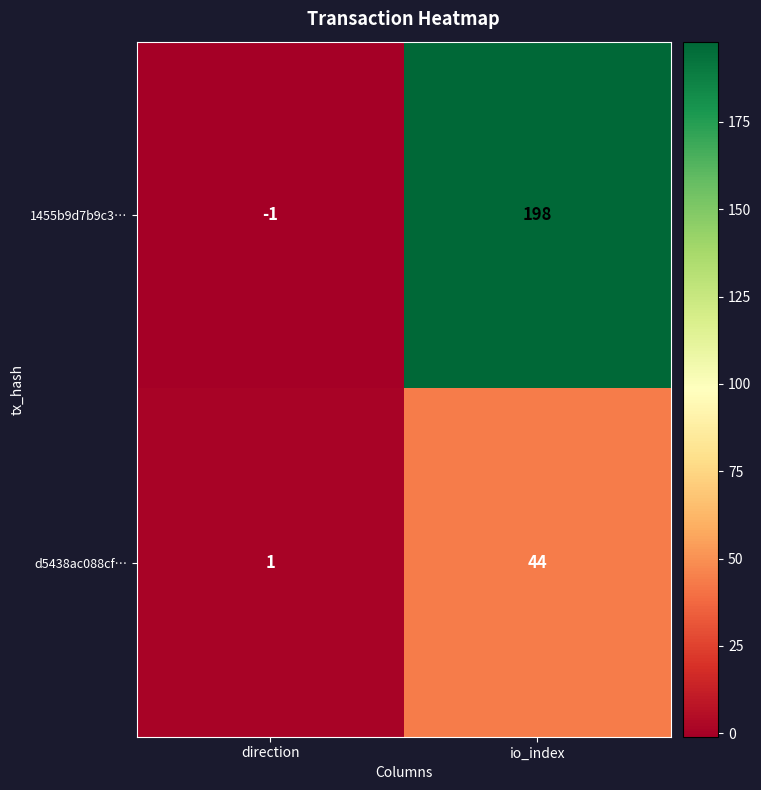

Reading left to right, list all the values displayed in this chart.

1455b9d7b9c3…: direction=-1	io_index=198
d5438ac088cf…: direction=1	io_index=44